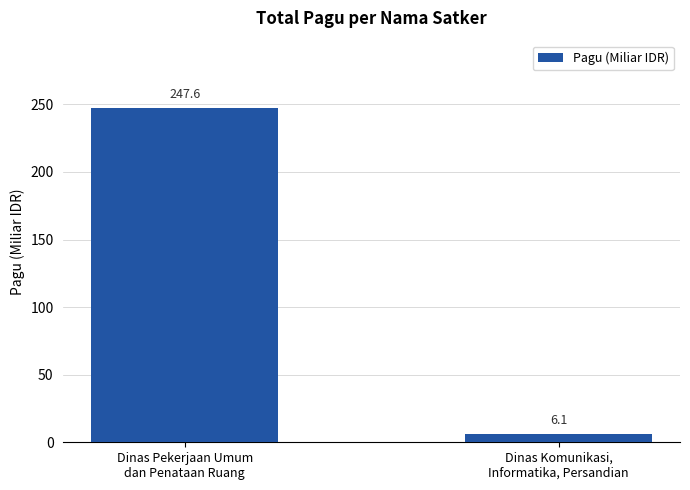

List the labels in order of value, smallest first.

Dinas Komunikasi,
Informatika, Persandian, Dinas Pekerjaan Umum
dan Penataan Ruang